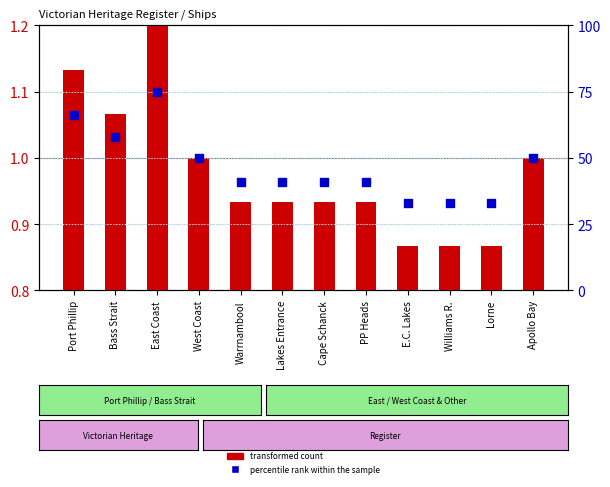

What are all the series names shown in the legend?

transformed count, percentile rank within the sample